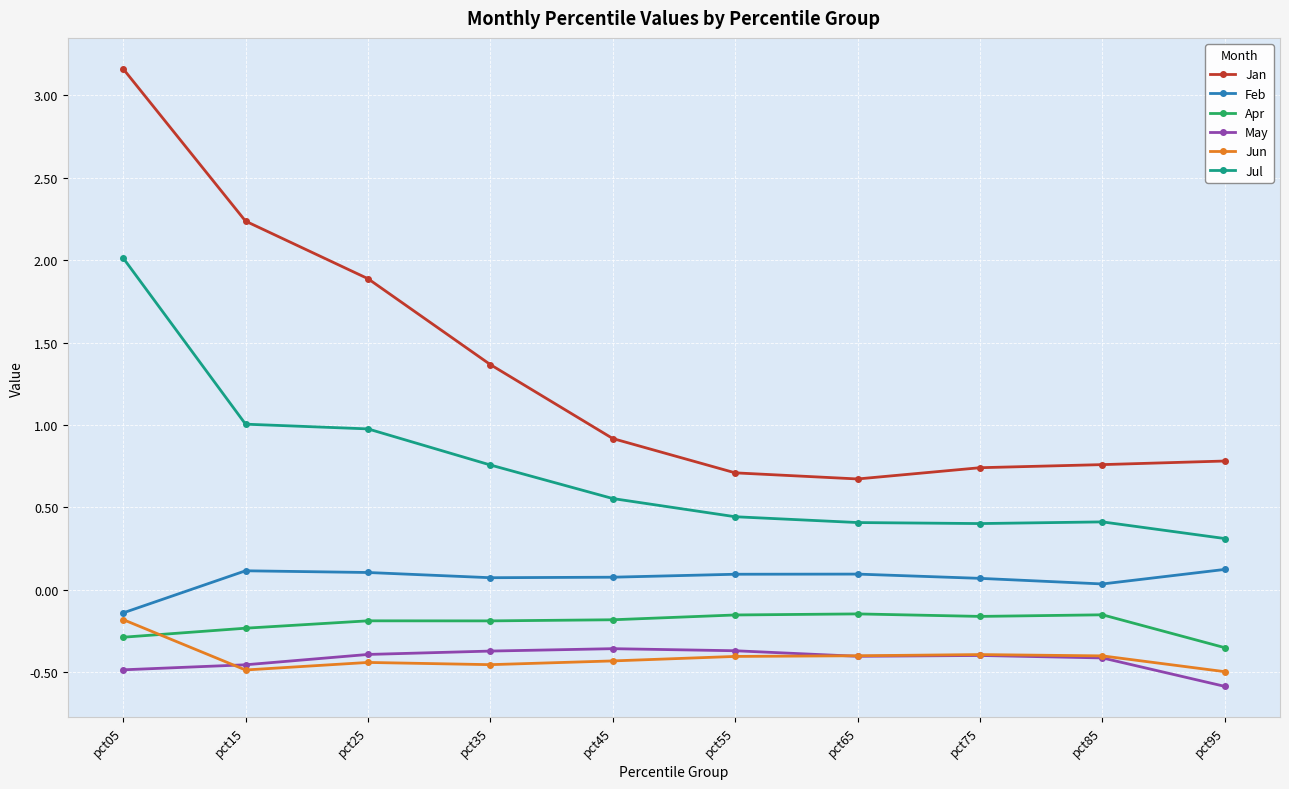

What is the difference between the maximum and minimum values in the May series?

0.2